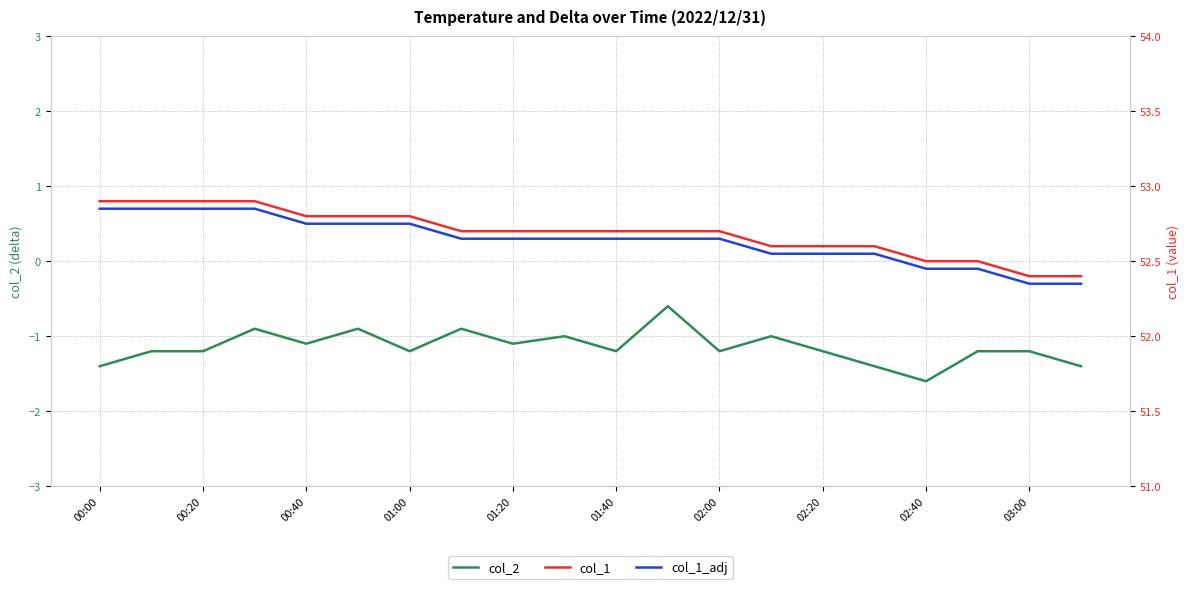

The col_2 series shows -0.5 at 00:40. True or false?

False